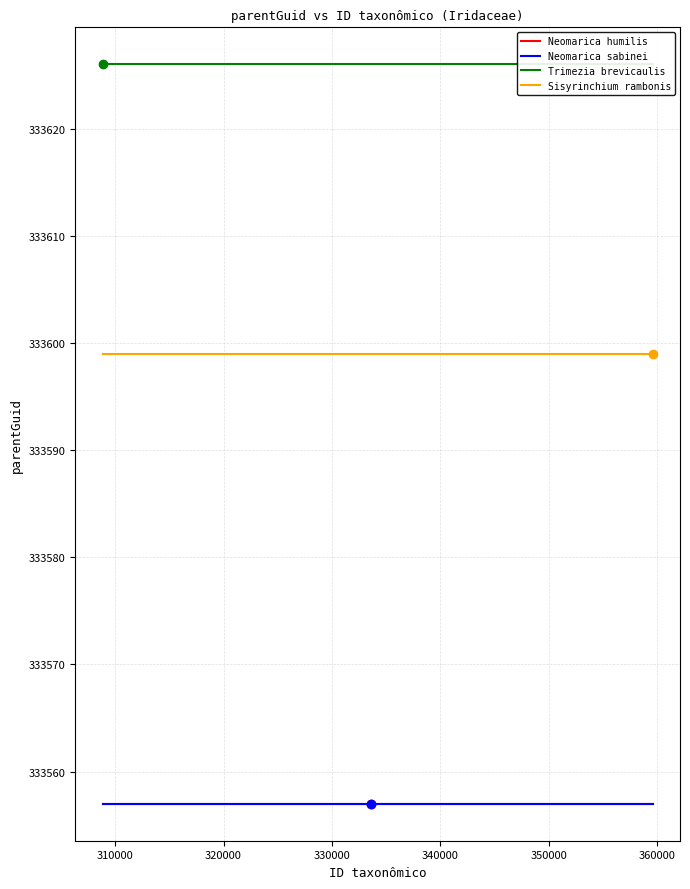

What is the minimum value shown in the chart?

333557